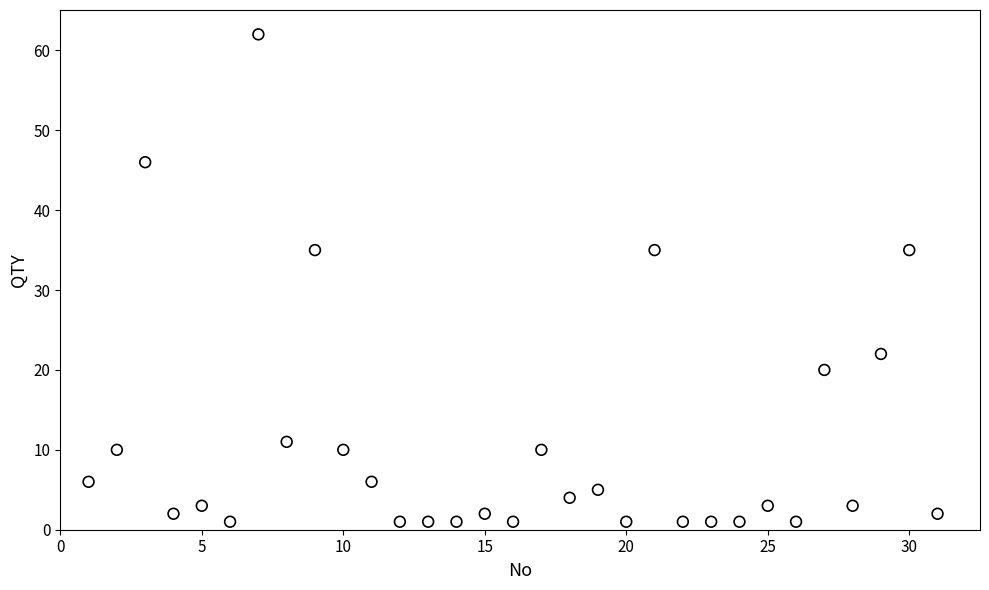

What is the range of X values (max minus min)?

30